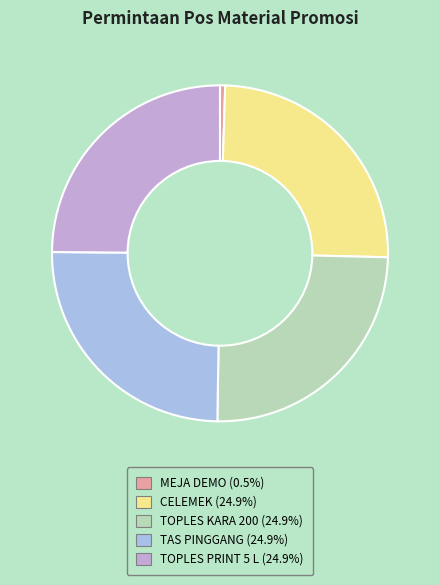

Does any single category account for the majority?

No